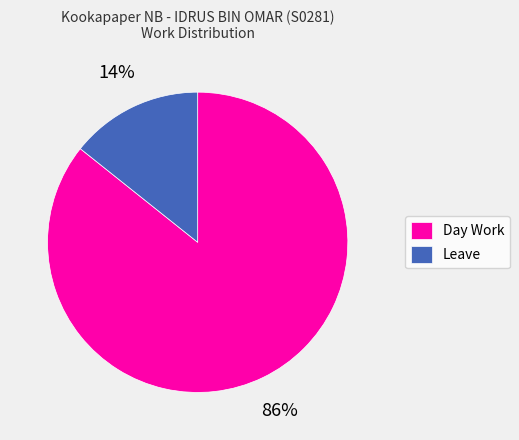

To the nearest percent, what is the average slice percentage?

50%